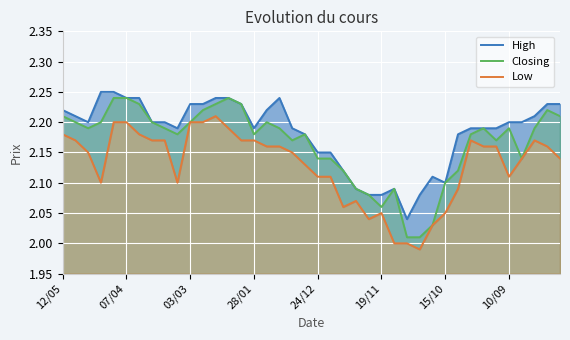

The value of Closing at 24/12 is 3.2. True or false?

False